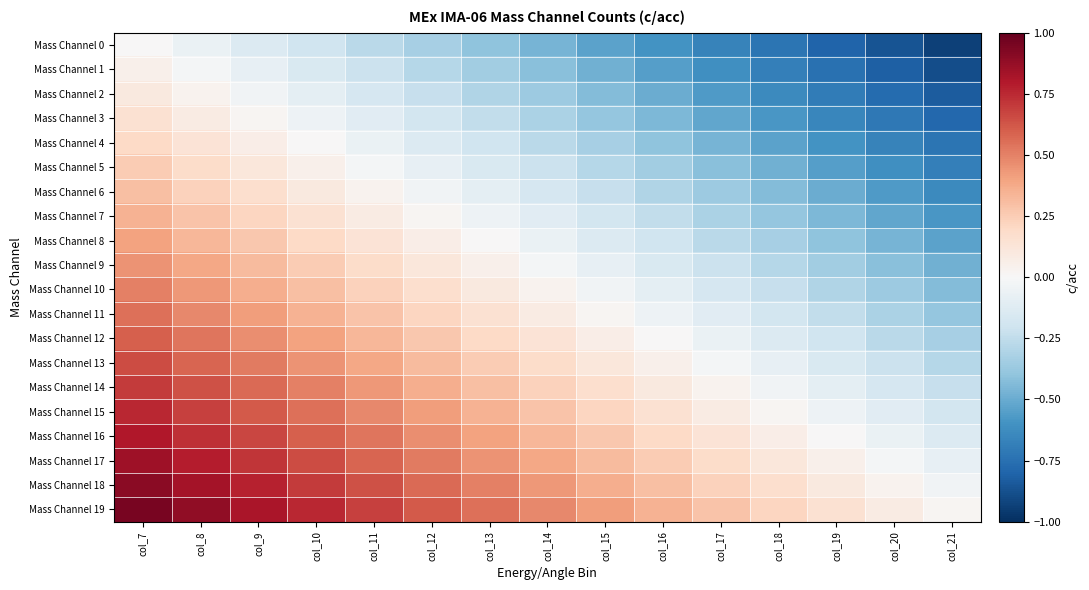

At which category is the sum across all series the highest?

col_7